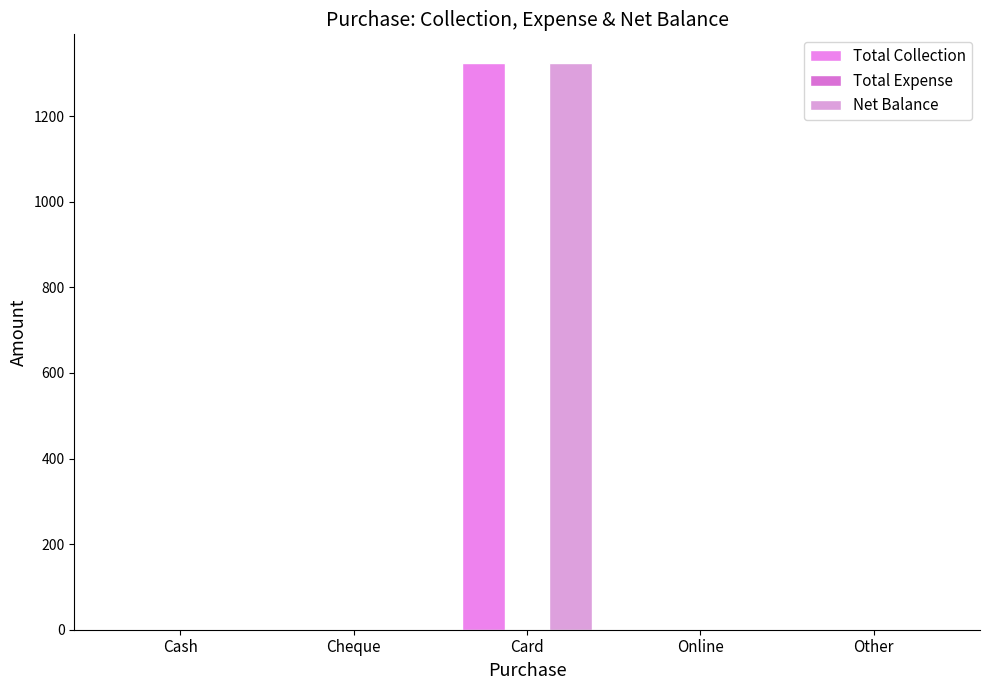

How many values in the Total Collection series exceed 0?

1